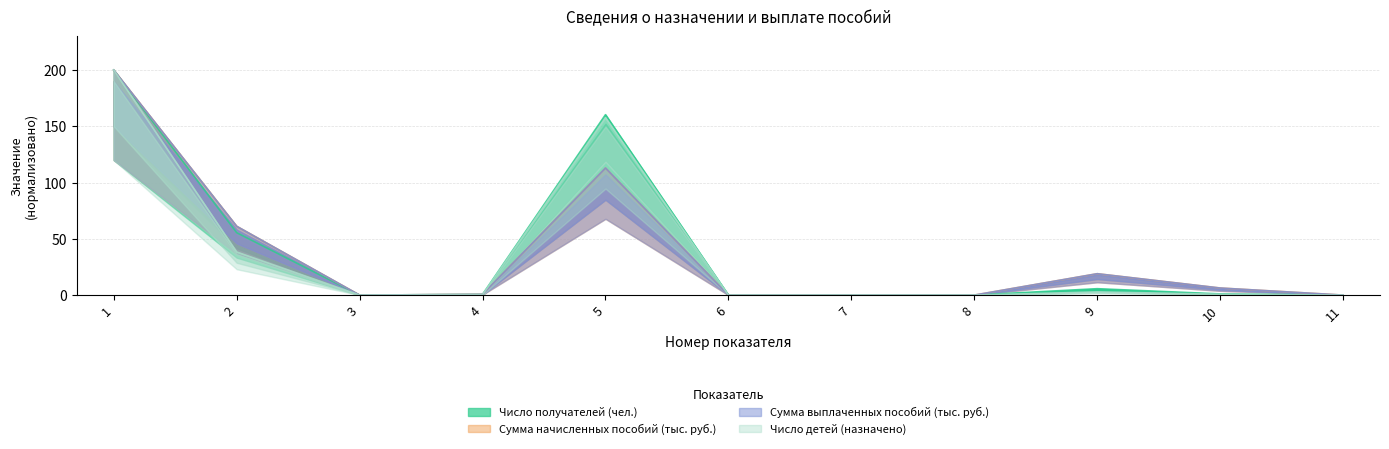

Which series has the widest spread of values?

Число получателей (чел.)